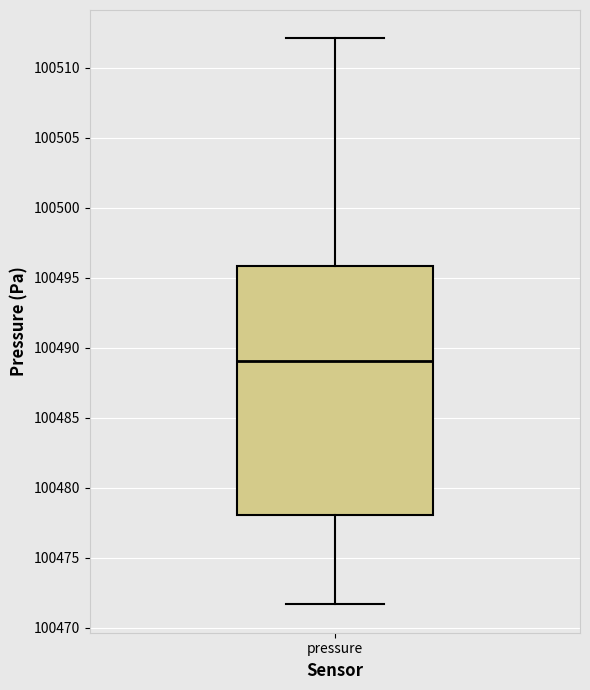

Where does the upper whisker of the box for pressure end on the y-axis? The values are not printed on the chart, so give them approximately, as read against the axis.

100512.0